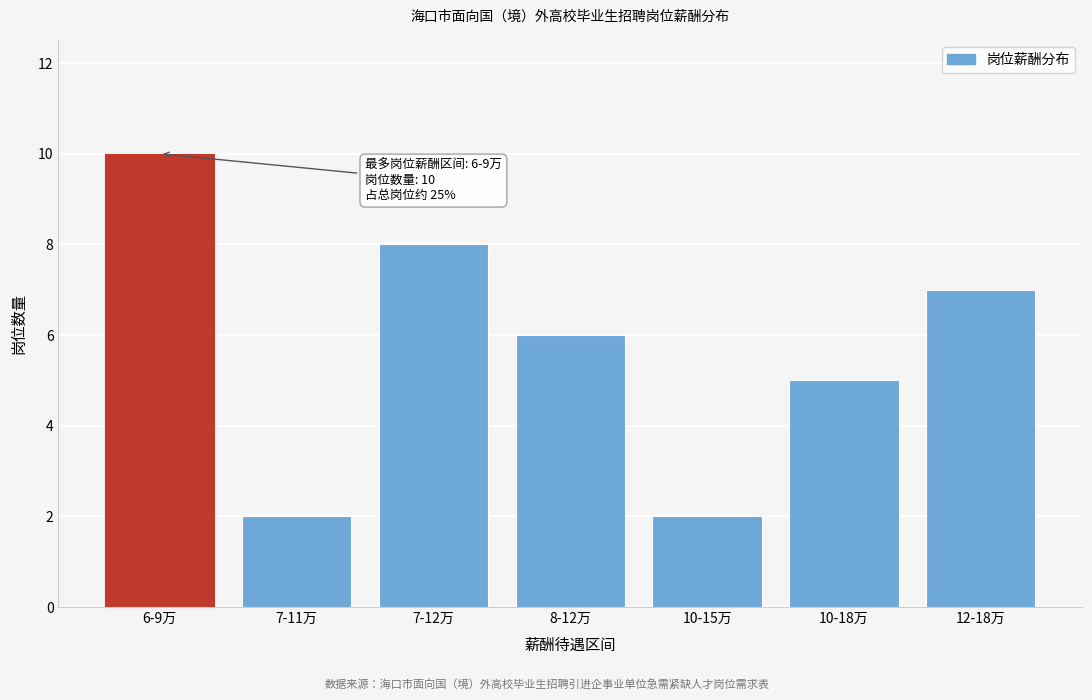

Reading right to left, extract all data points from this chart.

12-18万=7	10-18万=5	10-15万=2	8-12万=6	7-12万=8	7-11万=2	6-9万=10